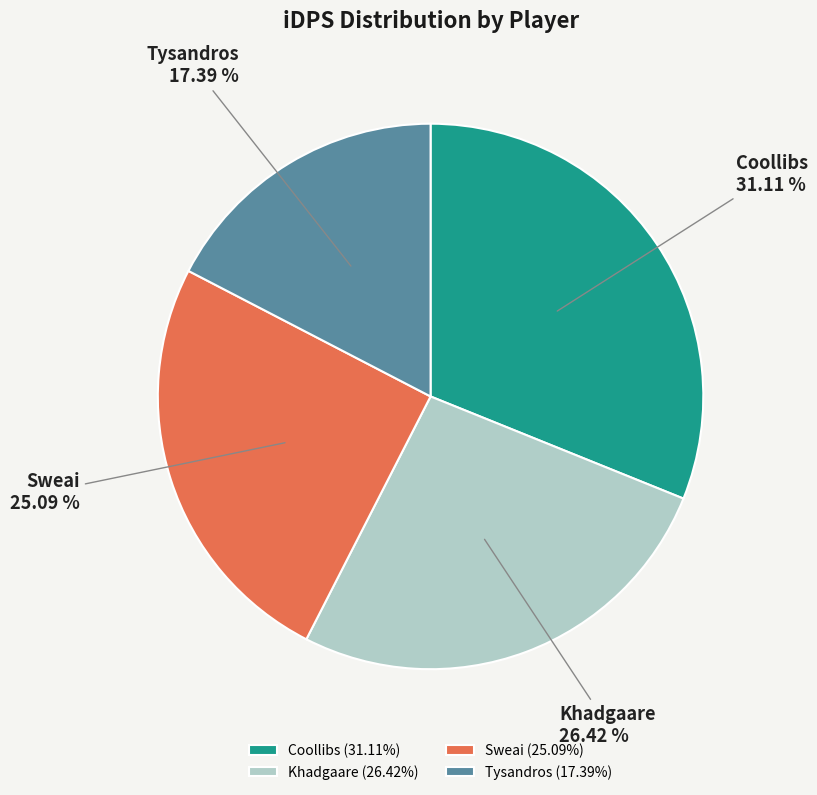

To the nearest percent, what is the difference between the Sweai and Khadgaare slice percentages?

1%